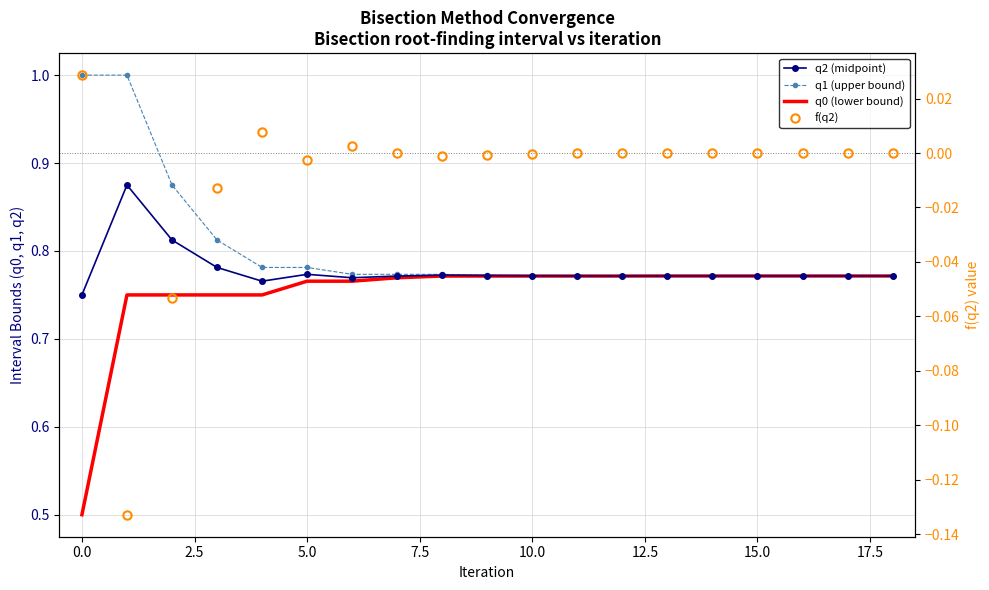

What is the sum of all f(q2) values?

-0.2